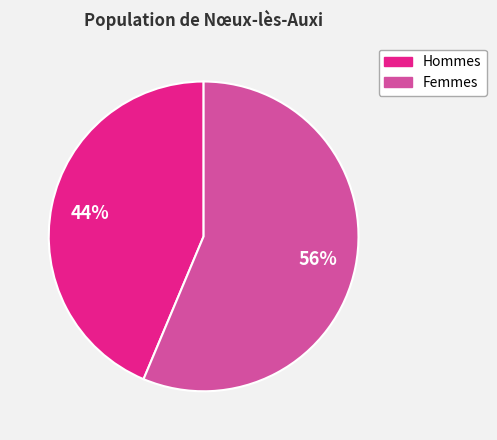

Does any single category account for the majority?

Yes